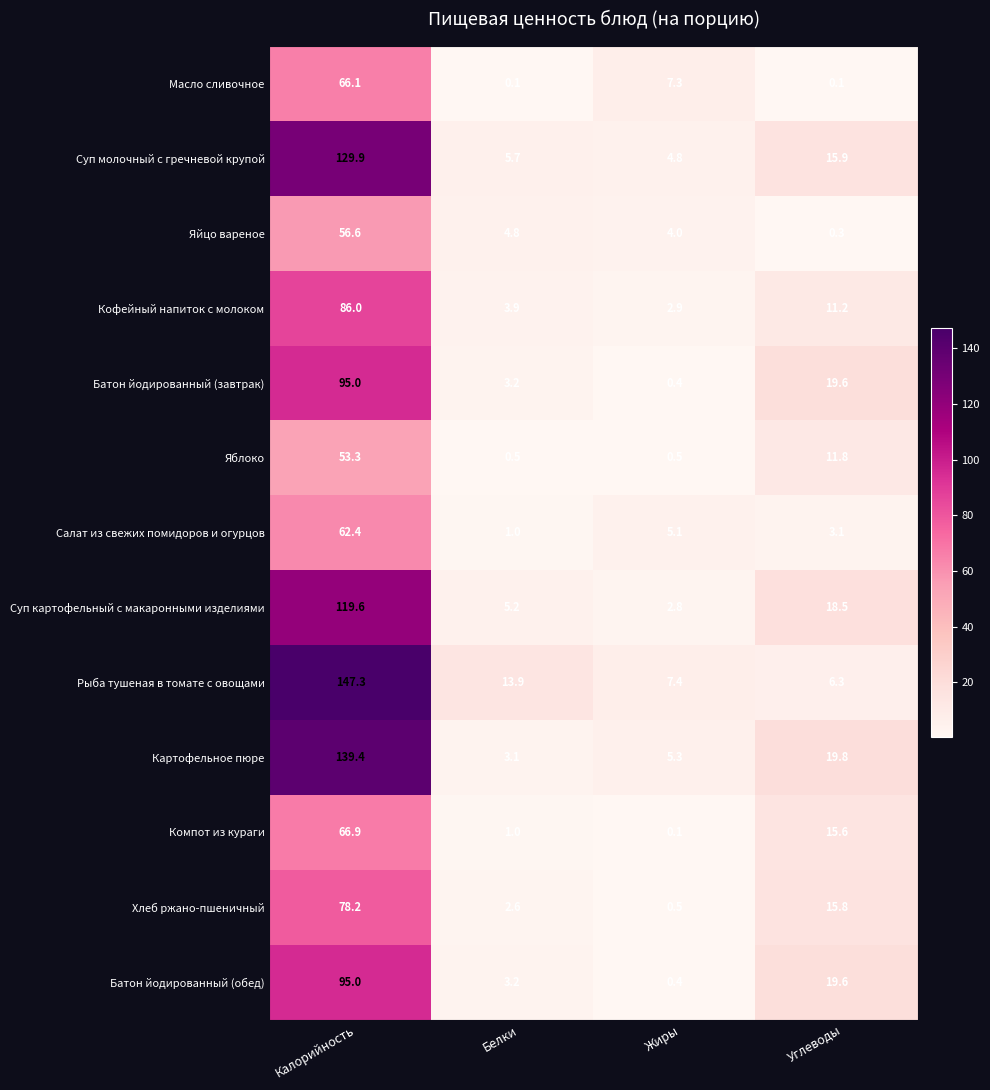

What is the difference between the Яблоко values at Калорийность and Жиры?

52.8